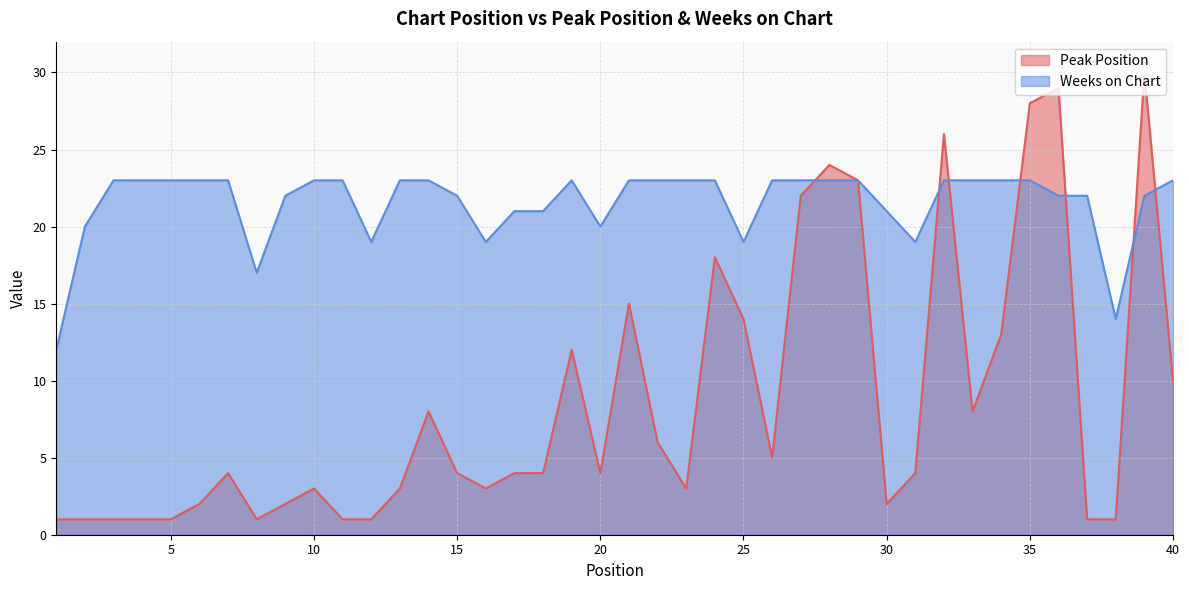

Which series has the widest spread of values?

Peak Position